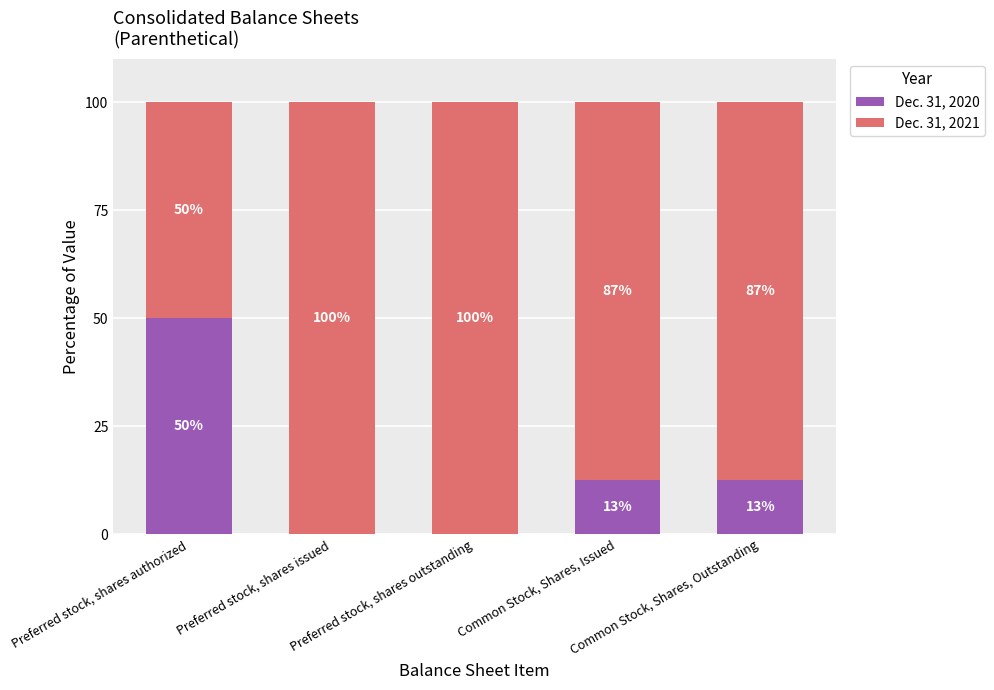

What is the maximum value for Dec. 31, 2020?

50.0